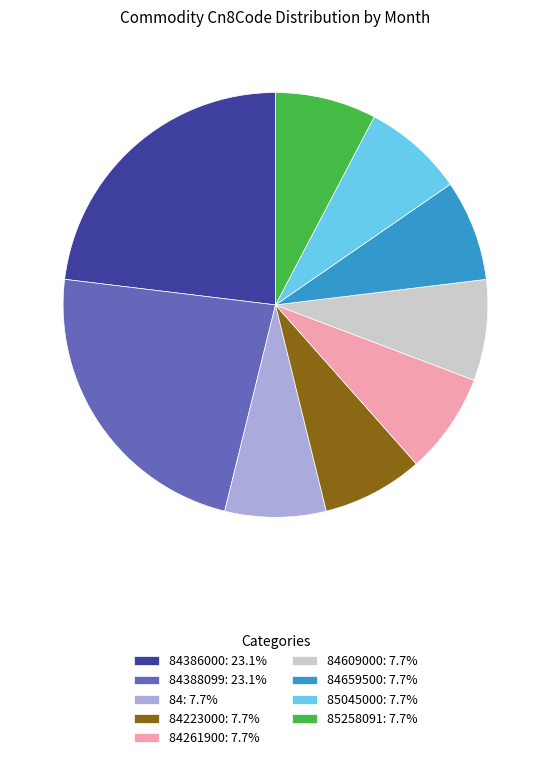

Approximately how many times larger is the value at 84659500: 7.7% compared to 84609000: 7.7%?

1.0